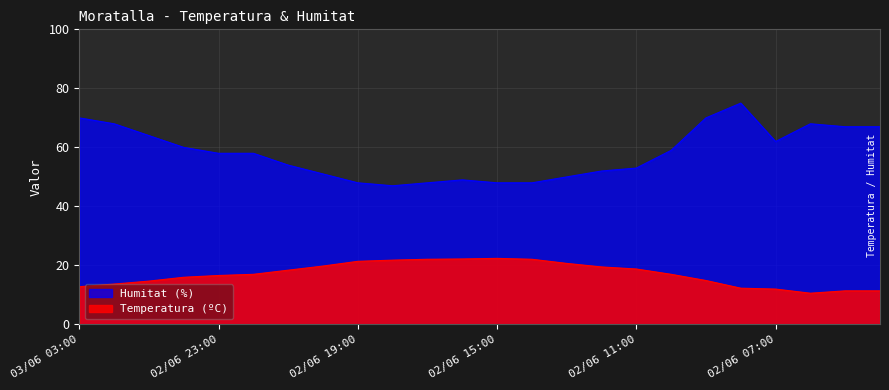

In Humitat (%), how many points are lower than both neighbors (excluding endpoints)?

2